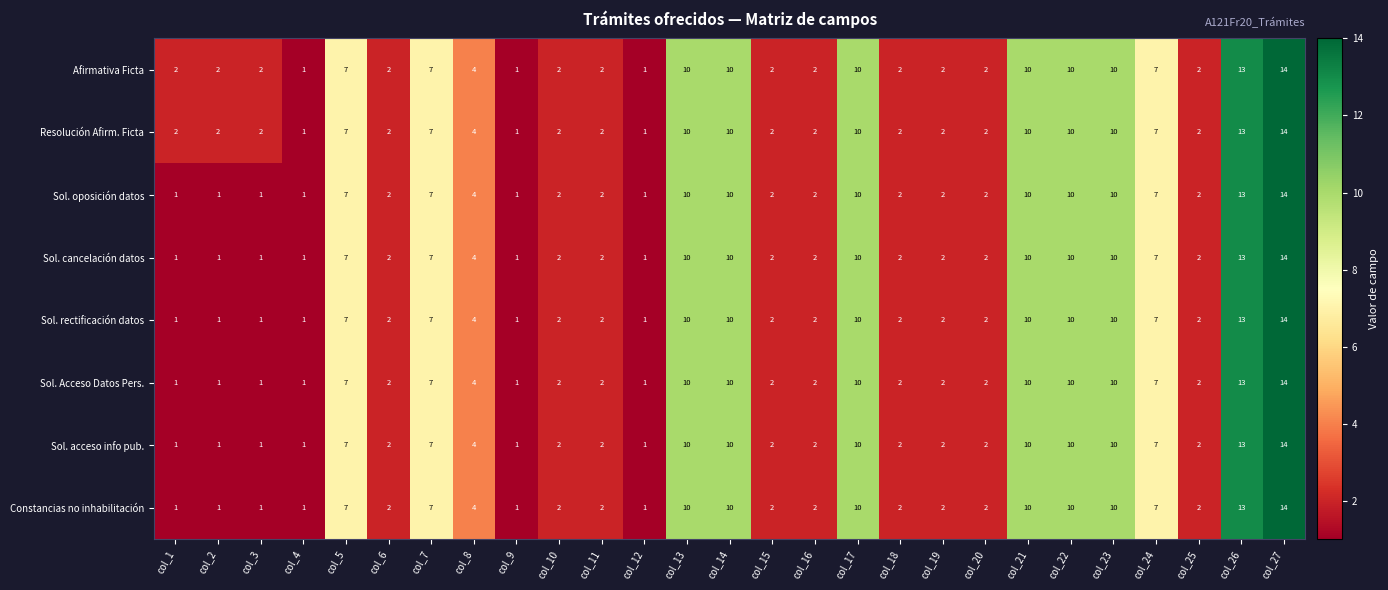

What is the difference between the maximum and minimum values in the Resolución Afirm. Ficta series?

13